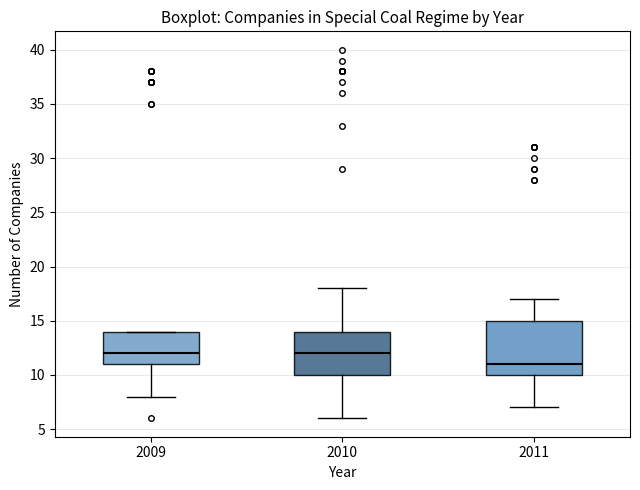

Comparing the boxes themselves (not the whiskers), which one is the tallest?

2011